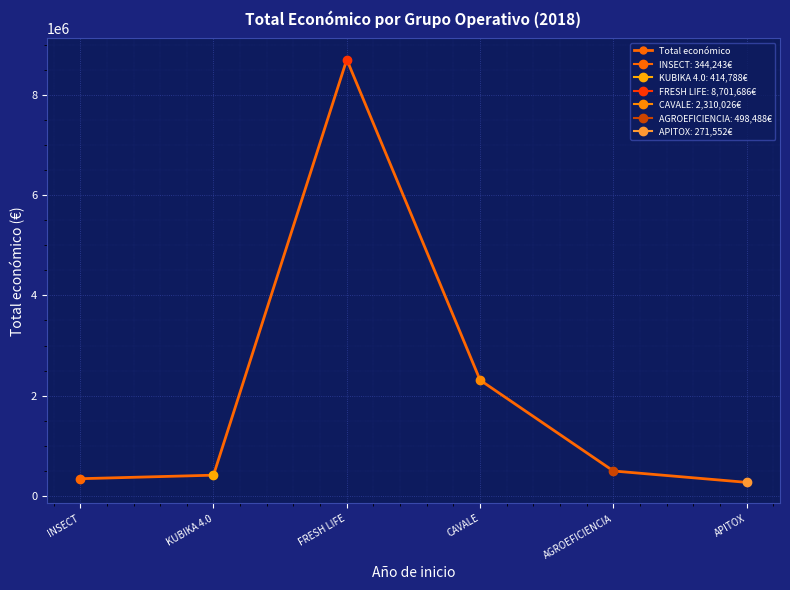

Where is the first local maximum?

FRESH LIFE